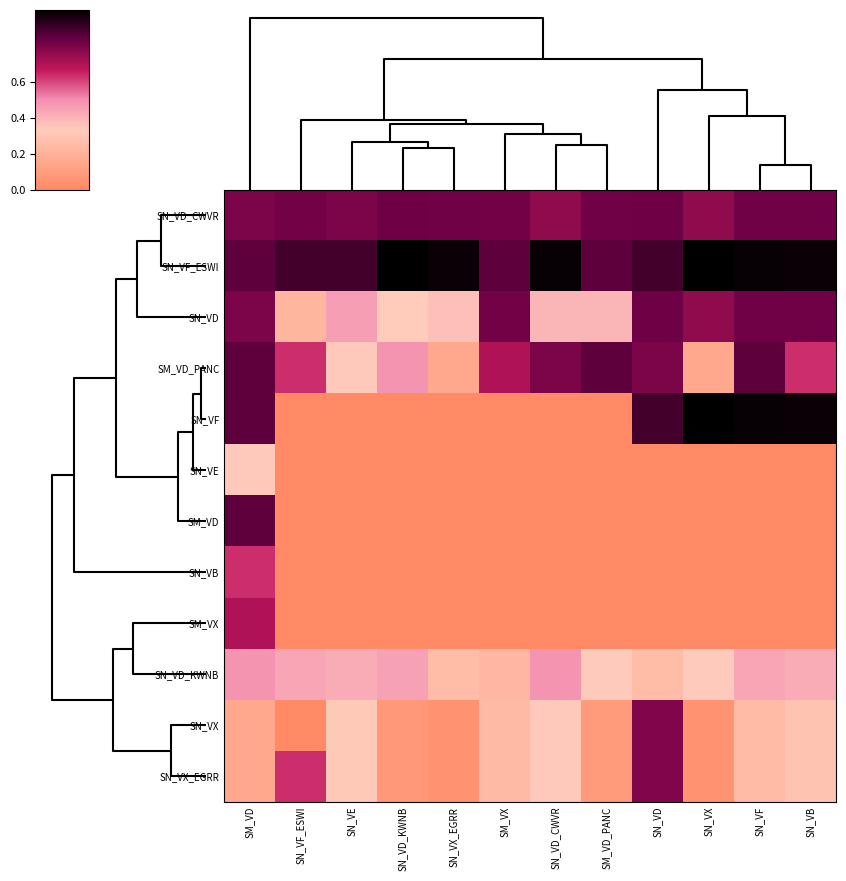

Which series has the largest range (max minus min)?

SN_VF